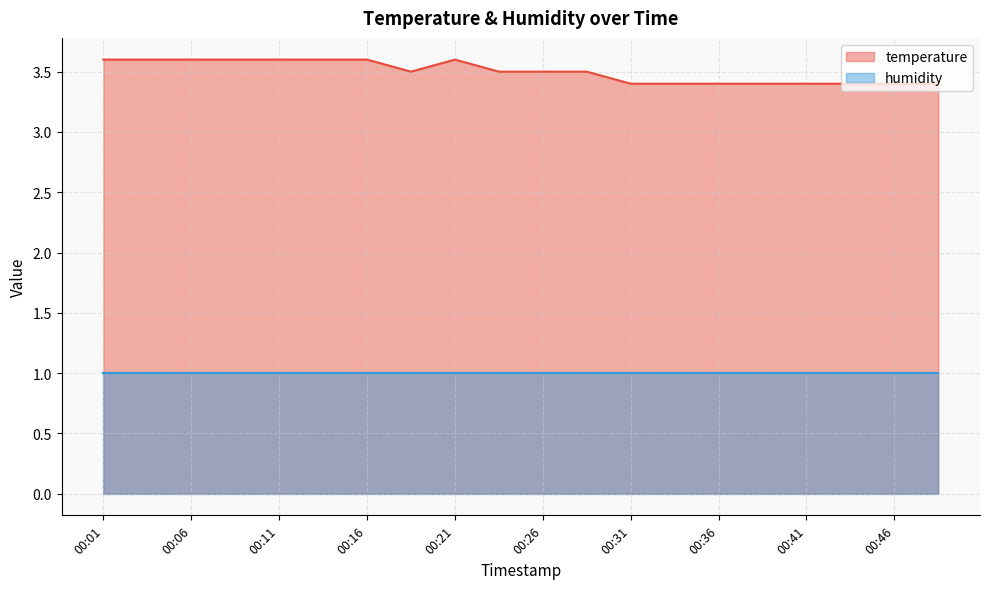

How many distinct data groups are displayed?

2